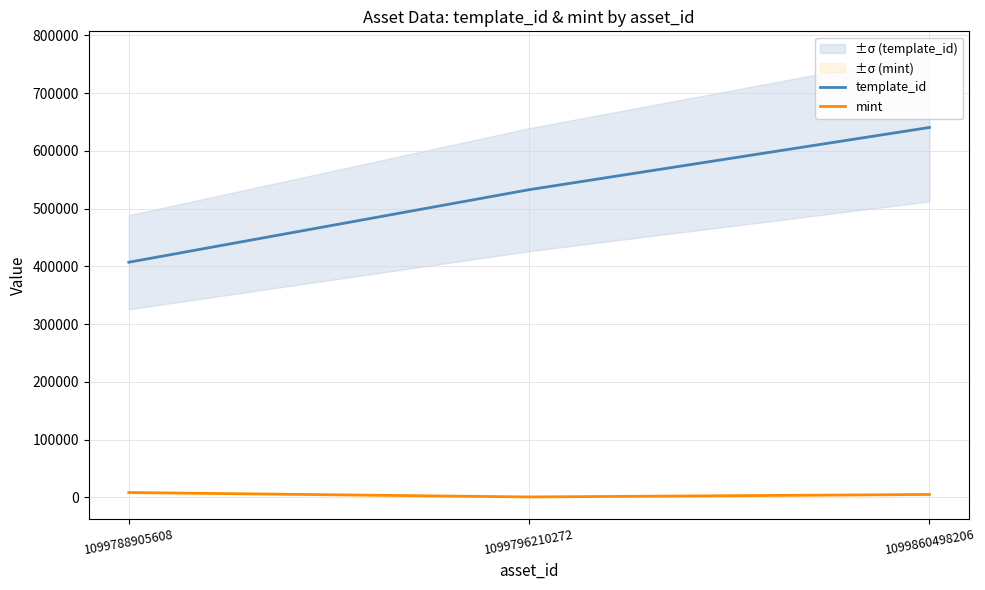

The value of template_id at 1099860498206 is 963034. True or false?

False